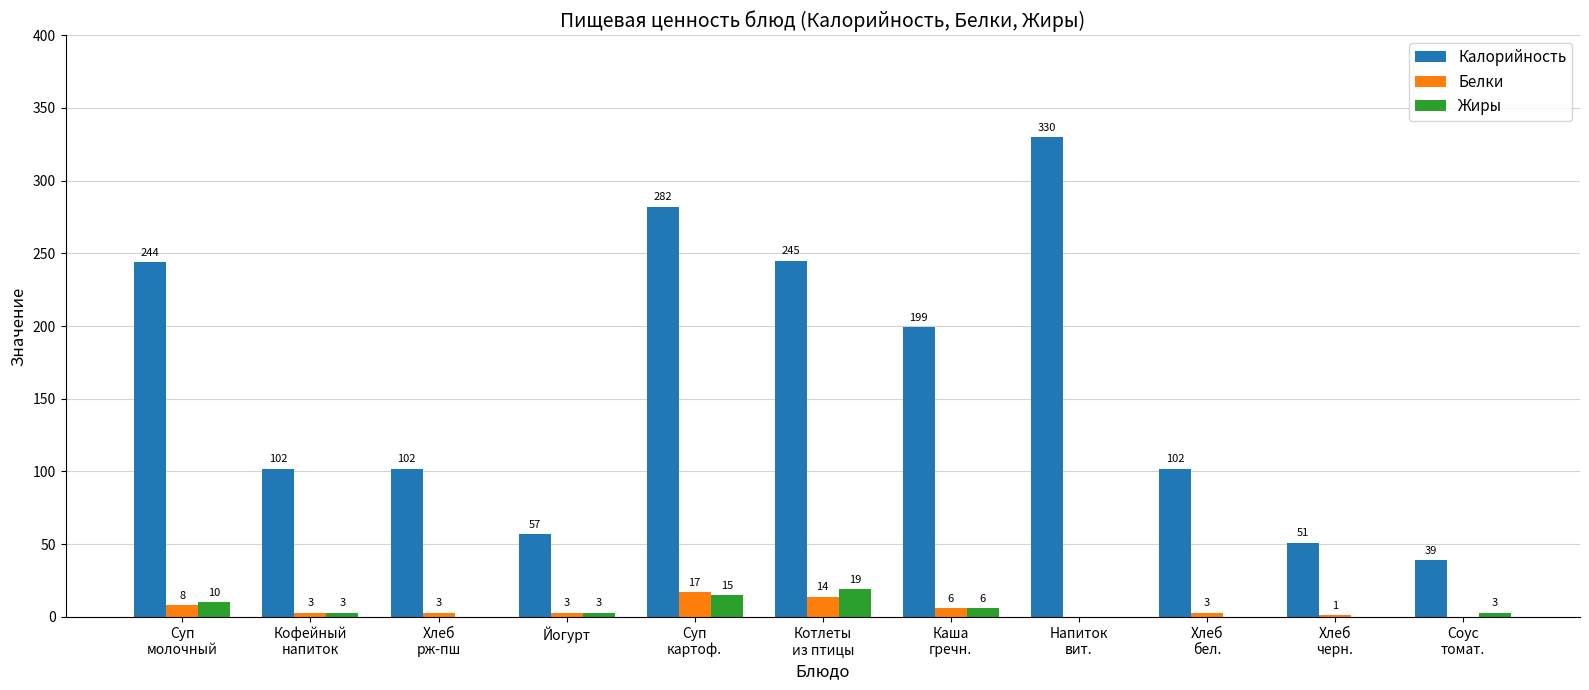

Is it true that Жиры equals 10 at Суп
молочный?

True